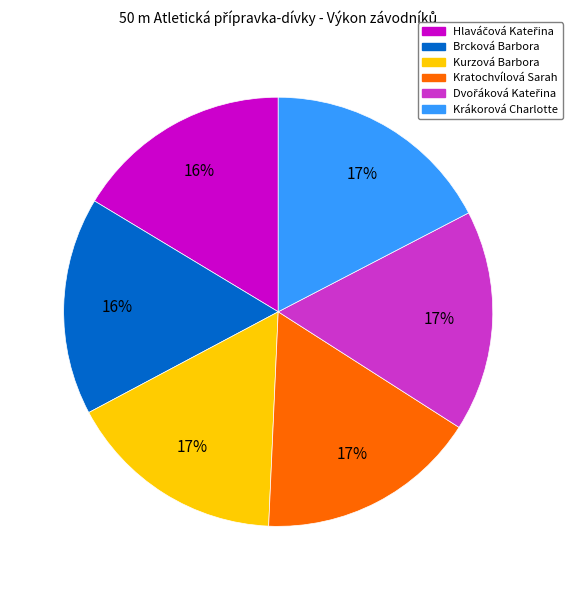

To the nearest percent, what is the combined percentage of Krákorová Charlotte and Kurzová Barbora?

34%